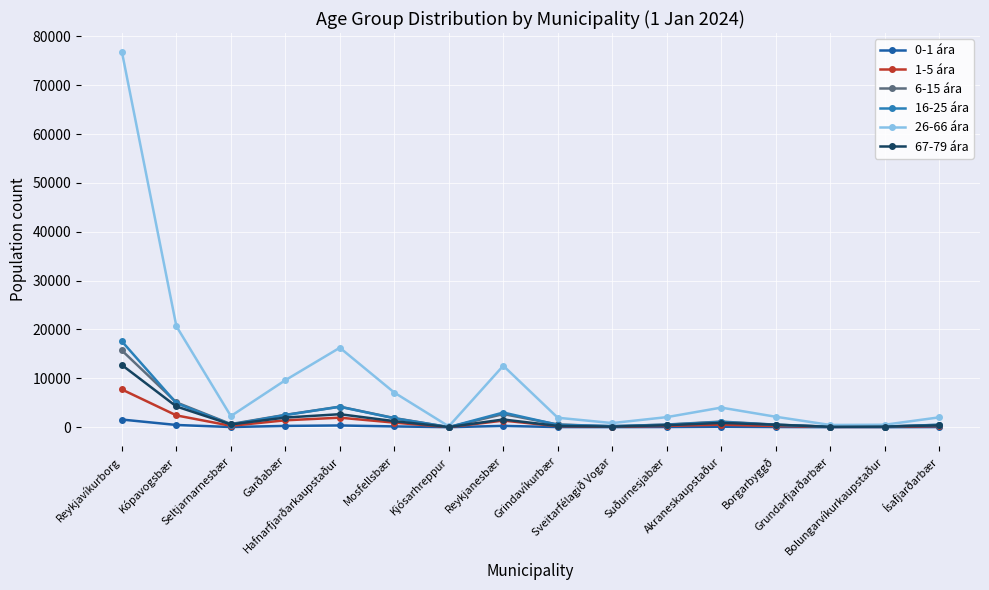

Read the 26-66 ára value at Akraneskaupstaður.

4010